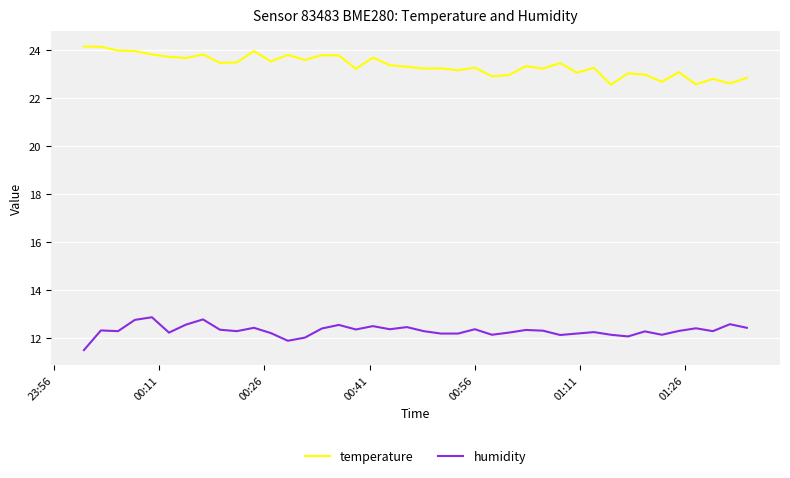

List the series in order of their overall mean, lowest first.

humidity, temperature